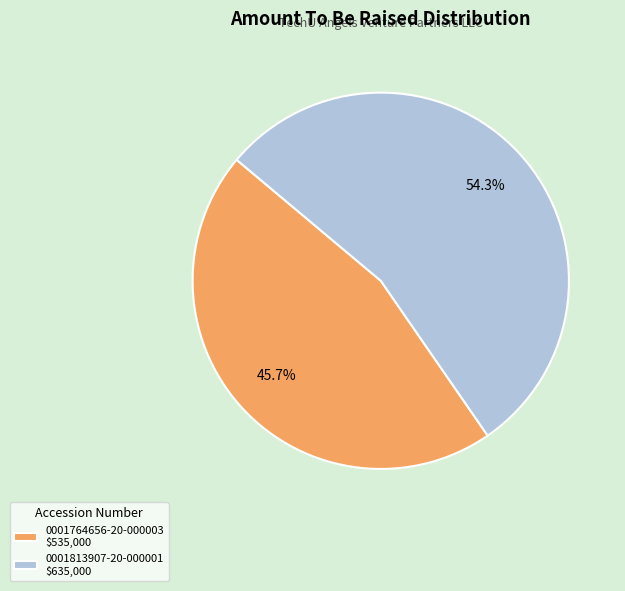

Which category has the biggest portion of the pie?

0001813907-20-000001